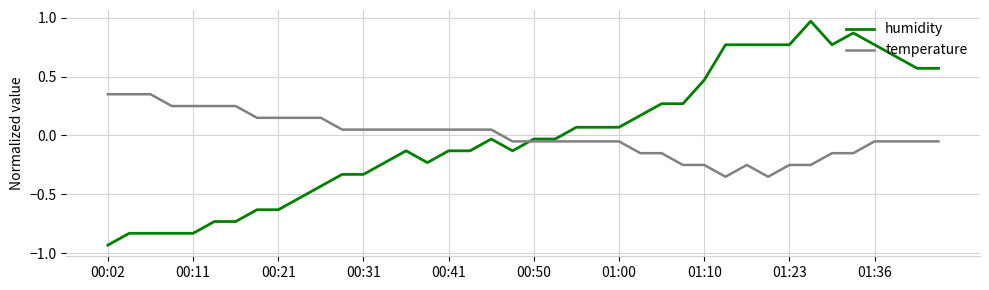

Which series has the widest spread of values?

humidity